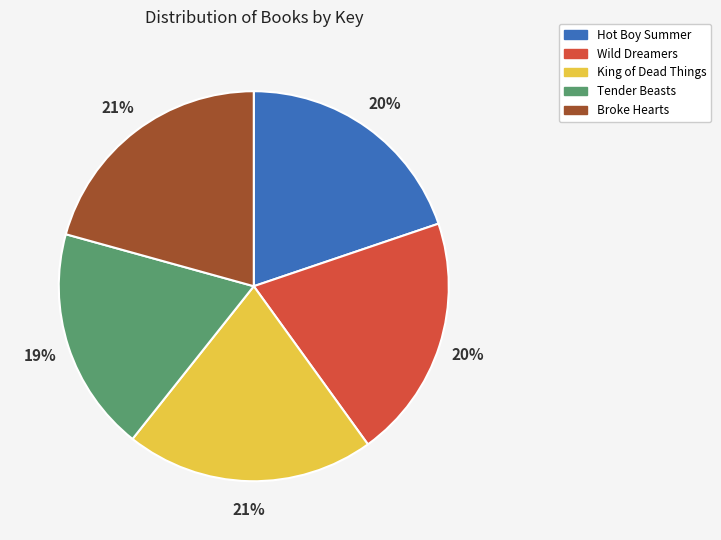

Which slice is the smallest?

Tender Beasts